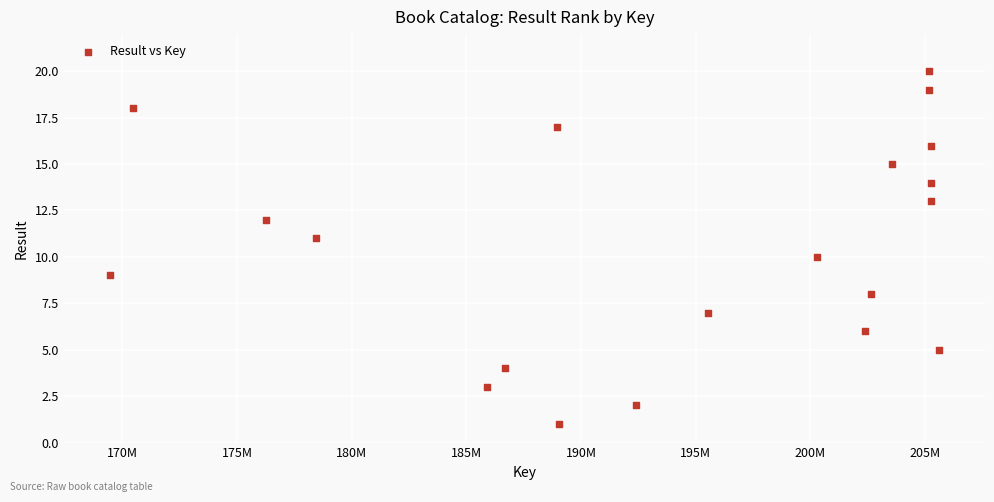

What is the range of X values (max minus min)?

36176586